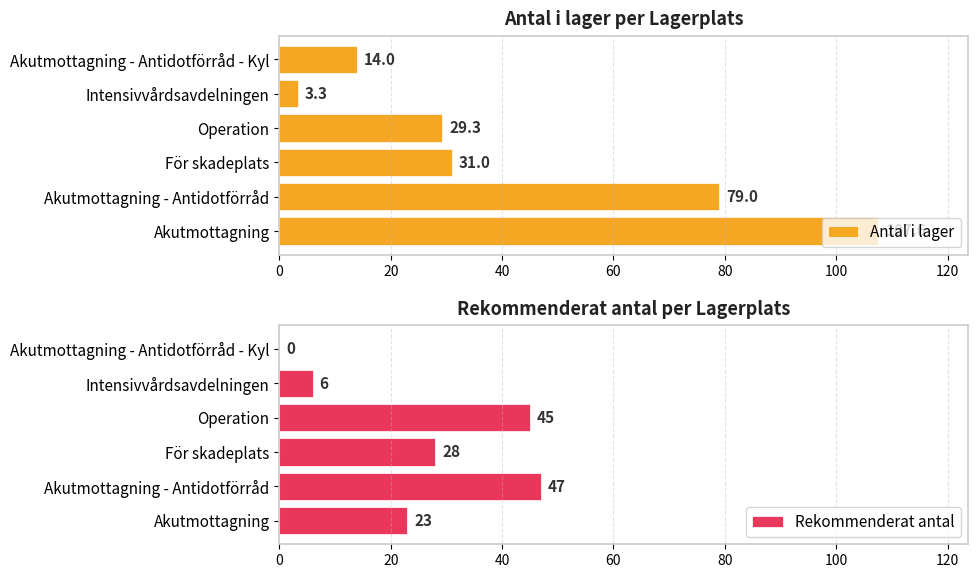

True or false: Rekommenderat antal has a value of 79 at Operation.

False